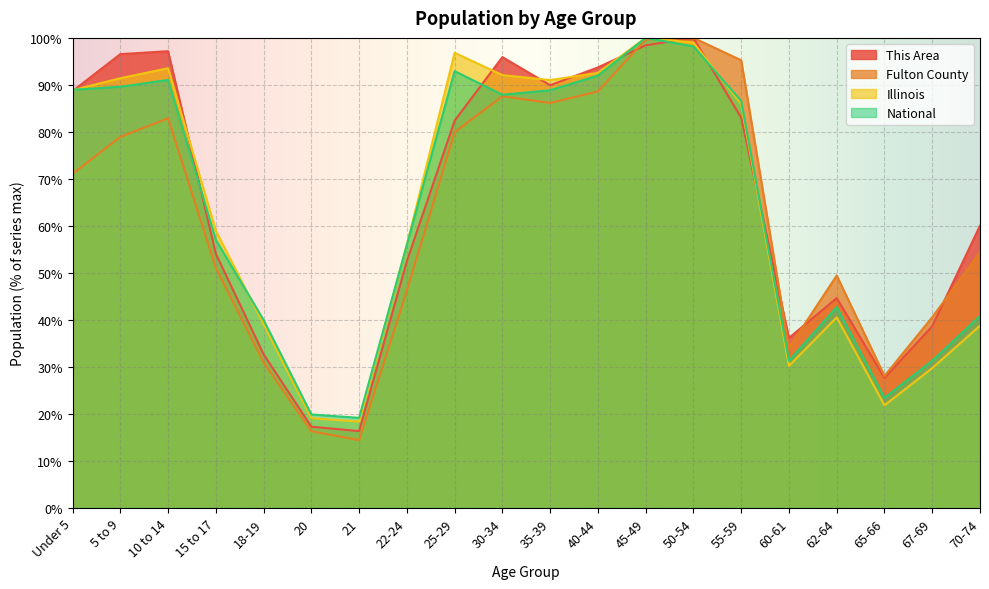

At which label is Fulton County closest to 57?

70-74